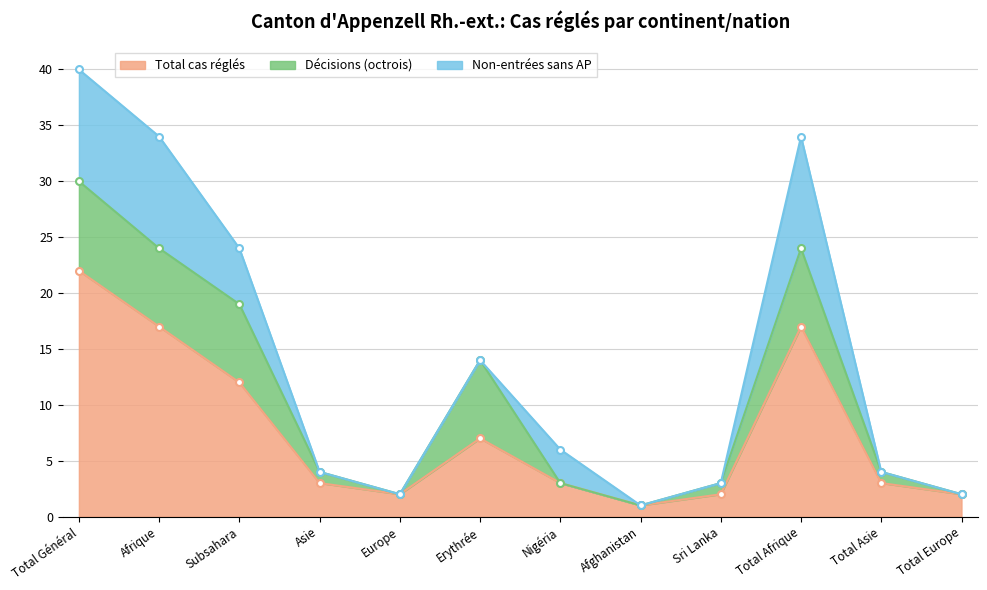

The Total cas réglés series shows 22 at Total Général. True or false?

True